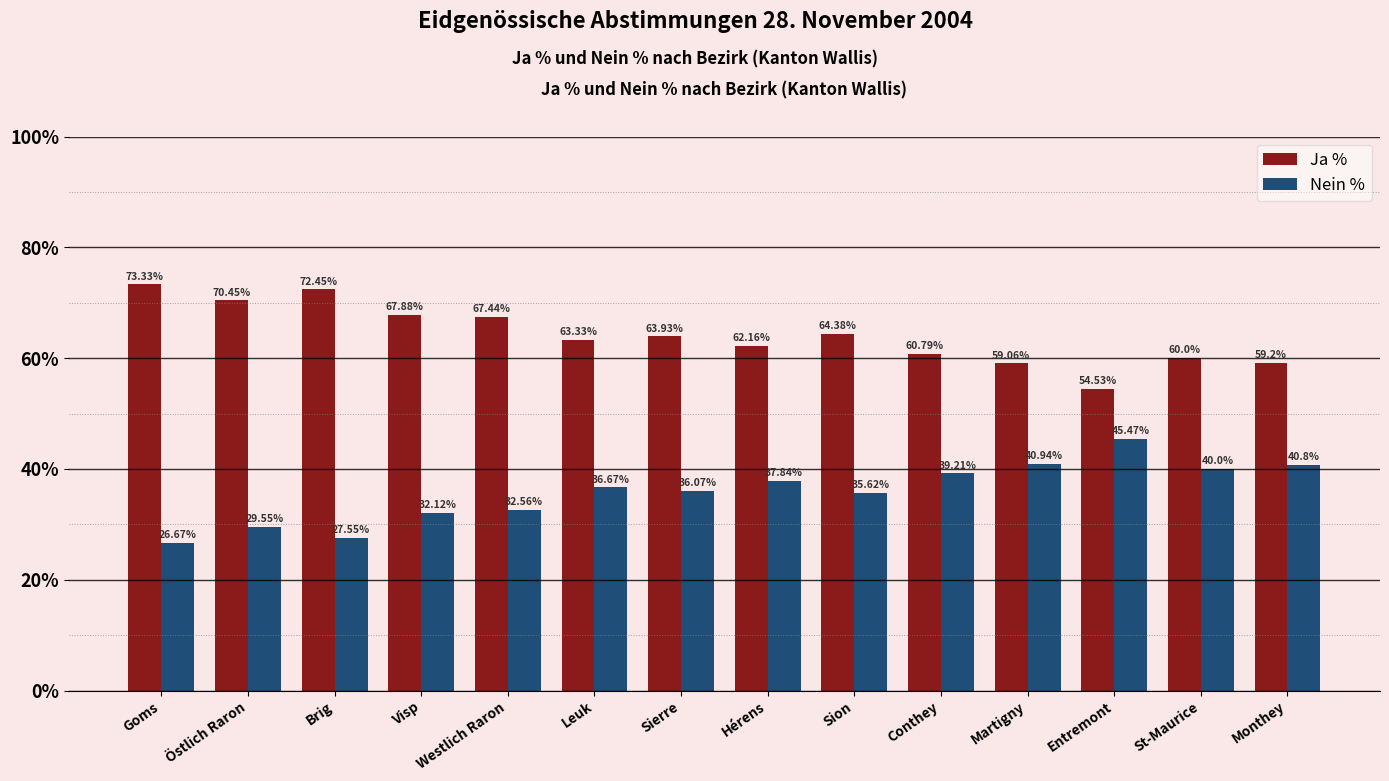

What is the label of the 11th bar from the left?

Martigny